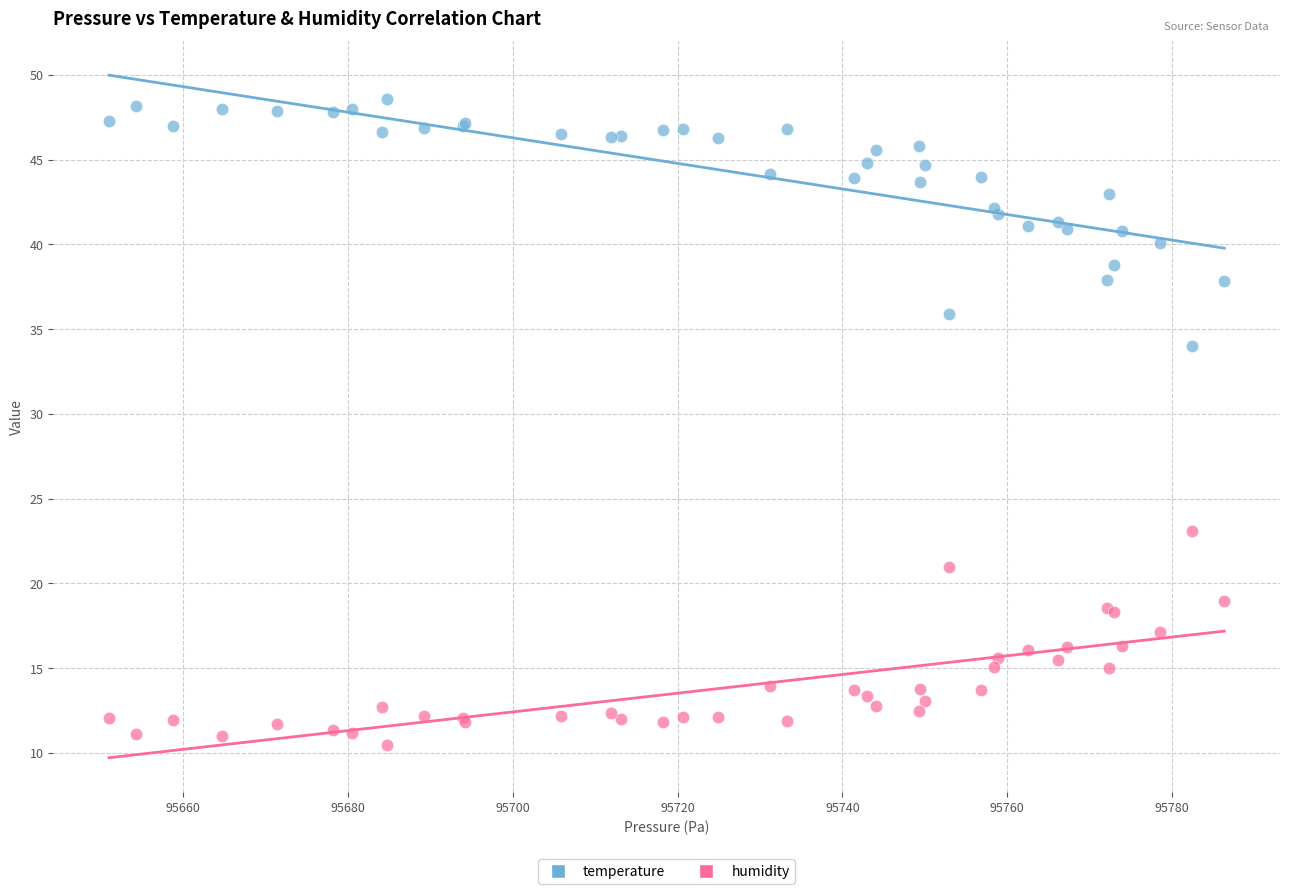

Which series has the largest Y range (max minus min)?

temperature